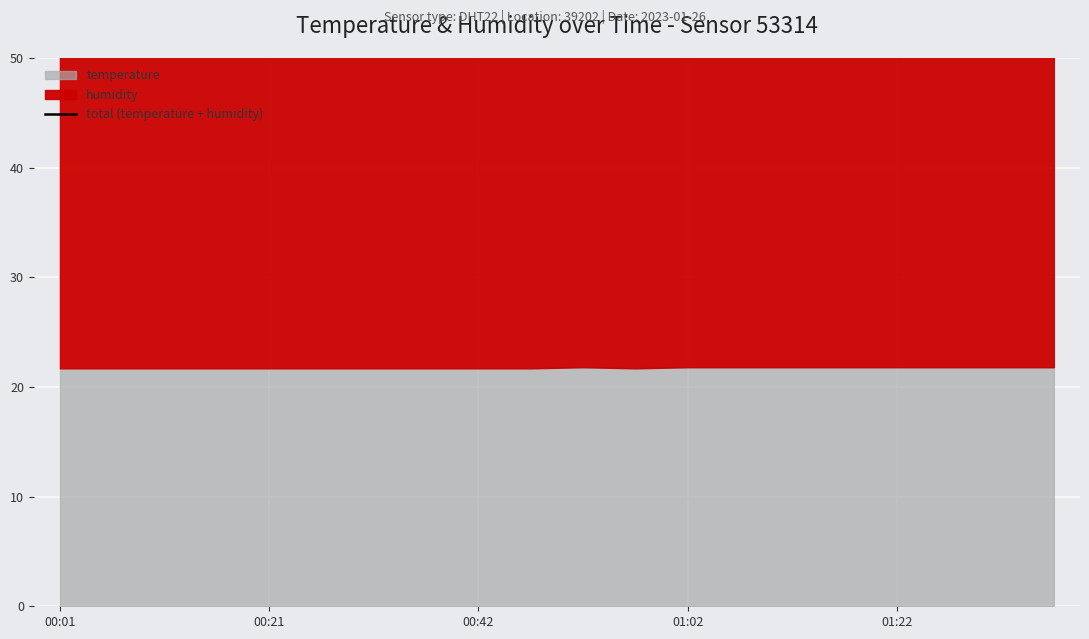

At which category does the chart reach its peak across all series?

10